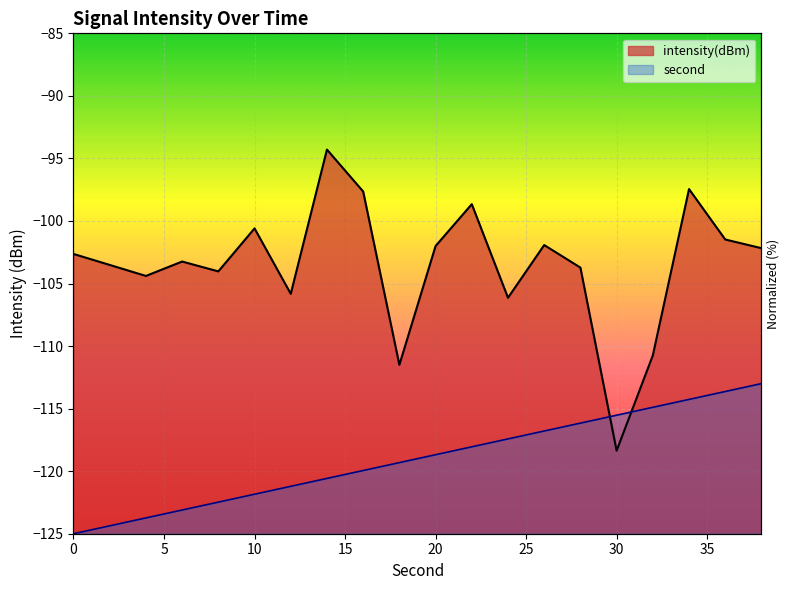

At 8, list the series in order from smallest to largest.

second, intensity(dBm)